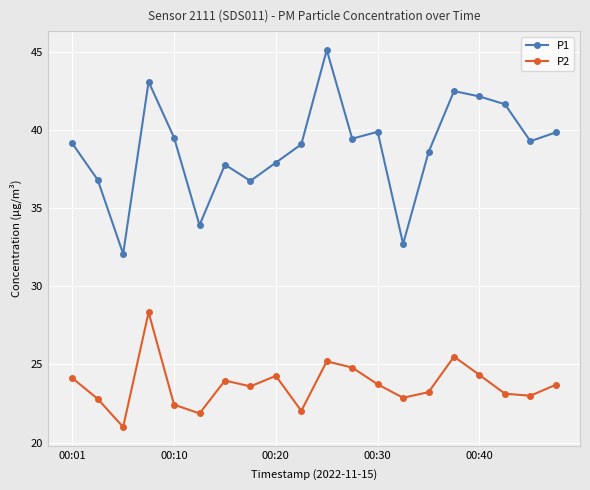

True or false: P2 and P1 intersect in this chart.

False